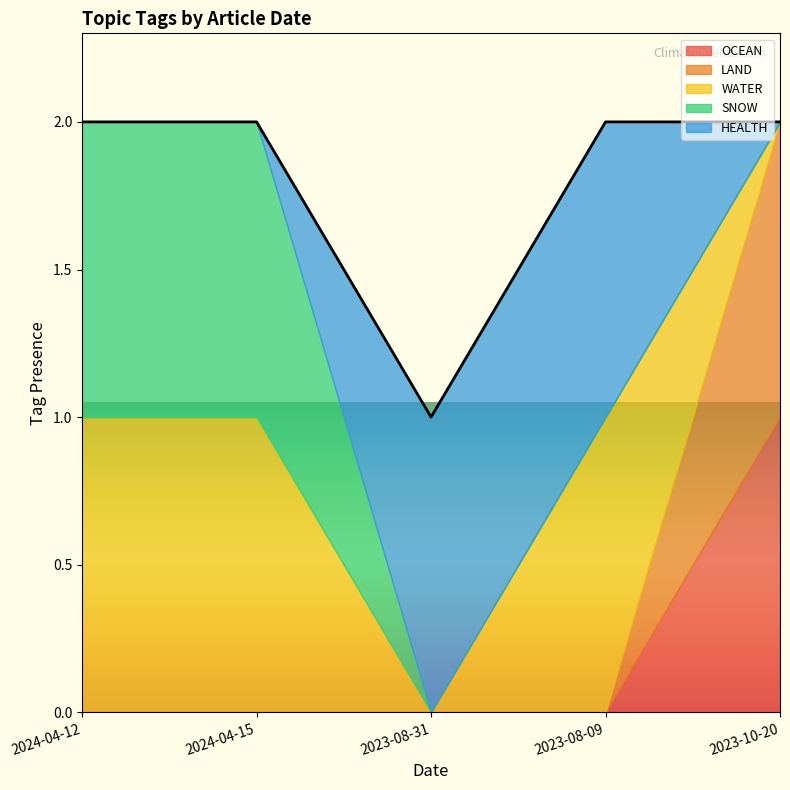

Which series changed the most between 2023-08-31 and 2023-08-09?

WATER